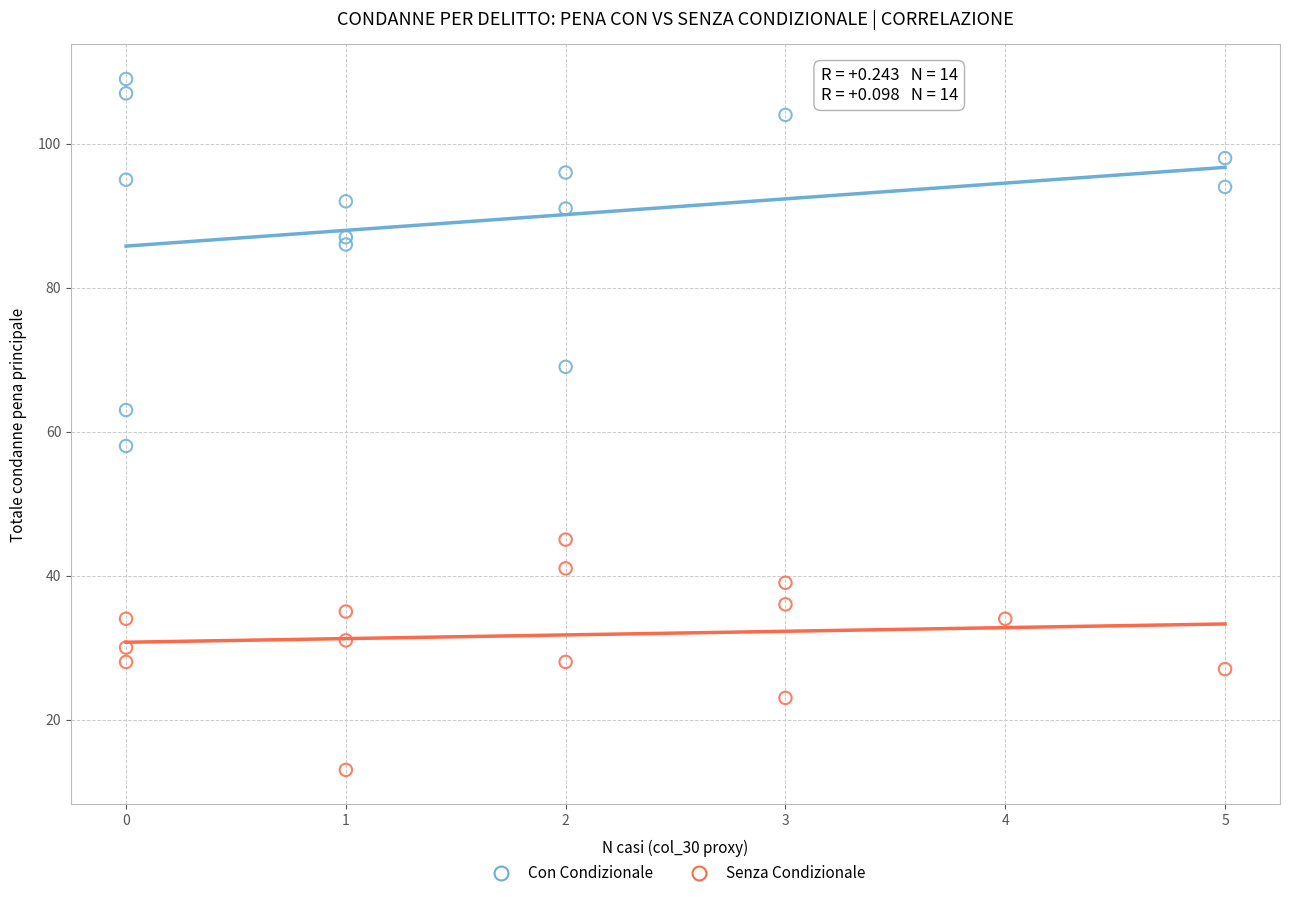

What are all the series names shown in the legend?

Con Condizionale, Senza Condizionale